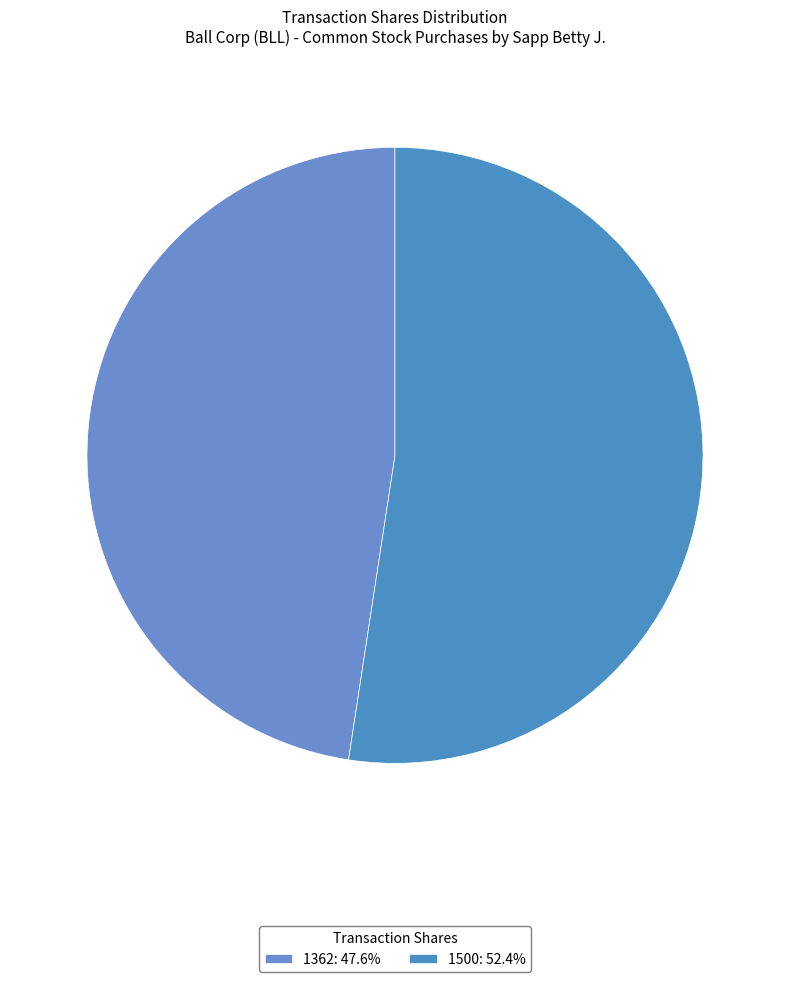

Which category has the biggest portion of the pie?

1500